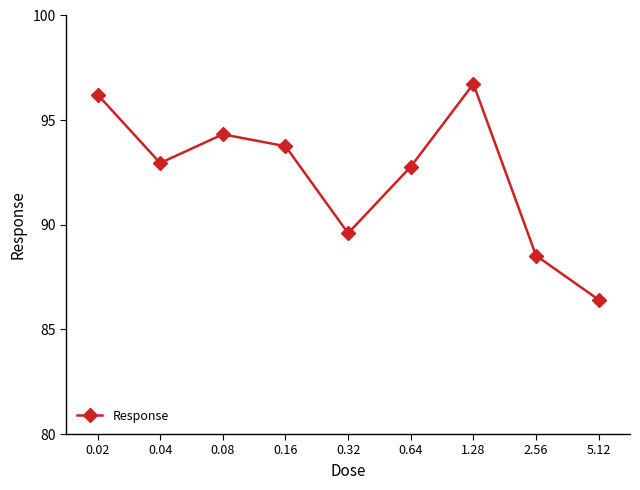

At which category does the chart reach its minimum across all series?

5.12